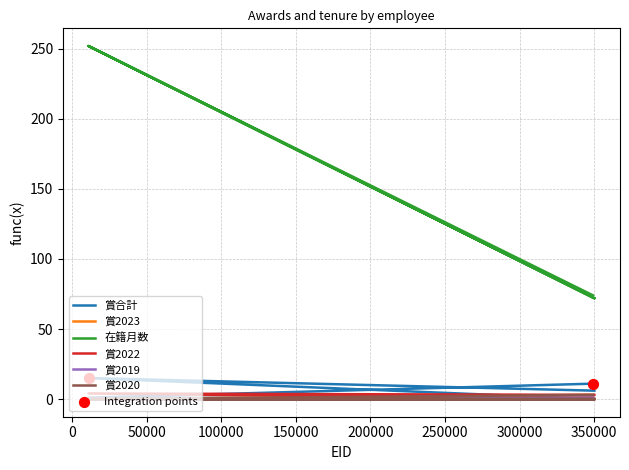

Which series has the largest total across all categories?

在籍月数